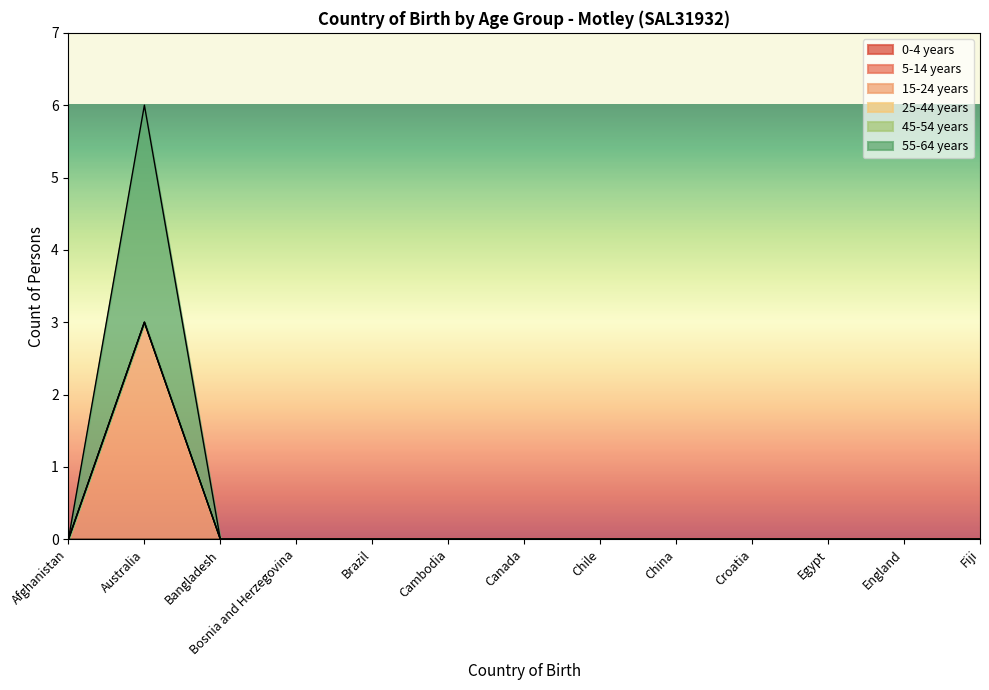

What is the label of the 8th point from the right?

Cambodia